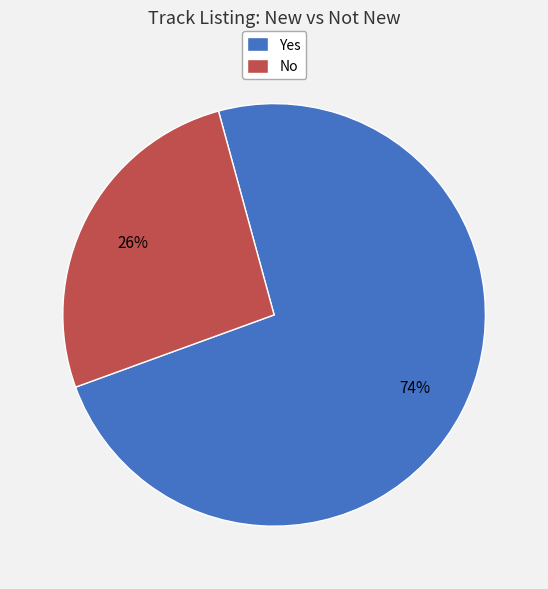

Does Yes account for over 50% of the chart?

Yes